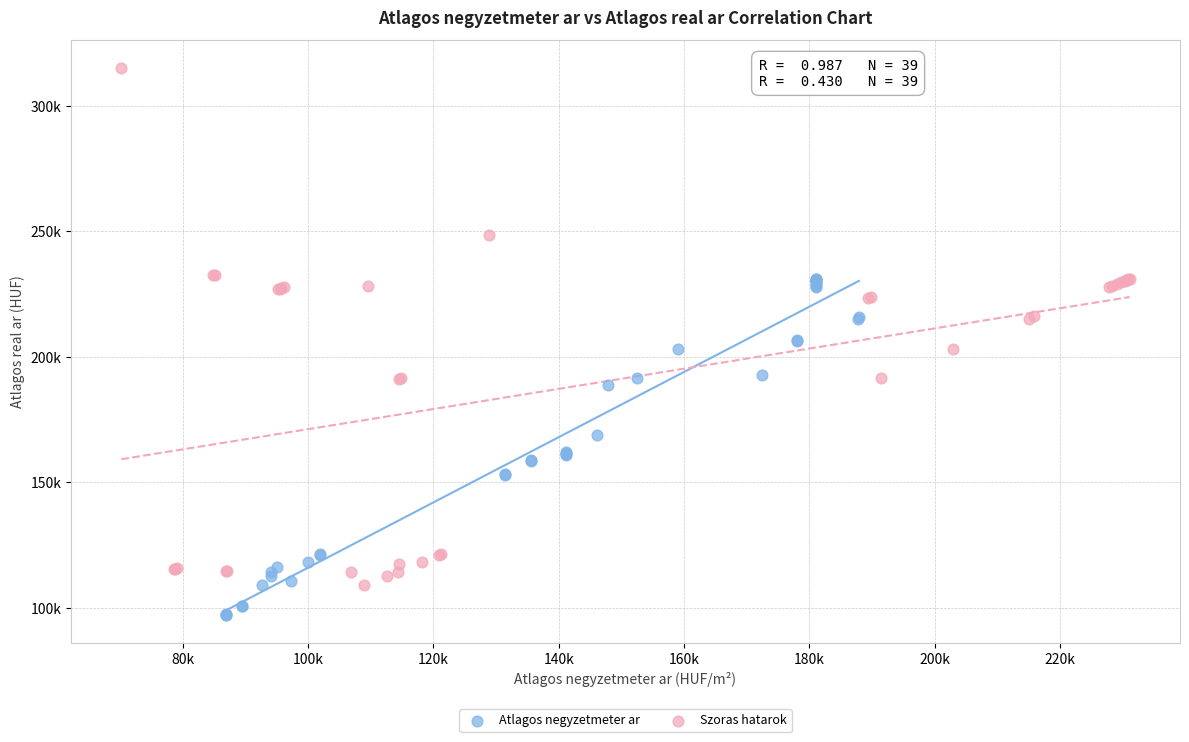

Which series has the widest spread of Y values?

Szoras hatarok